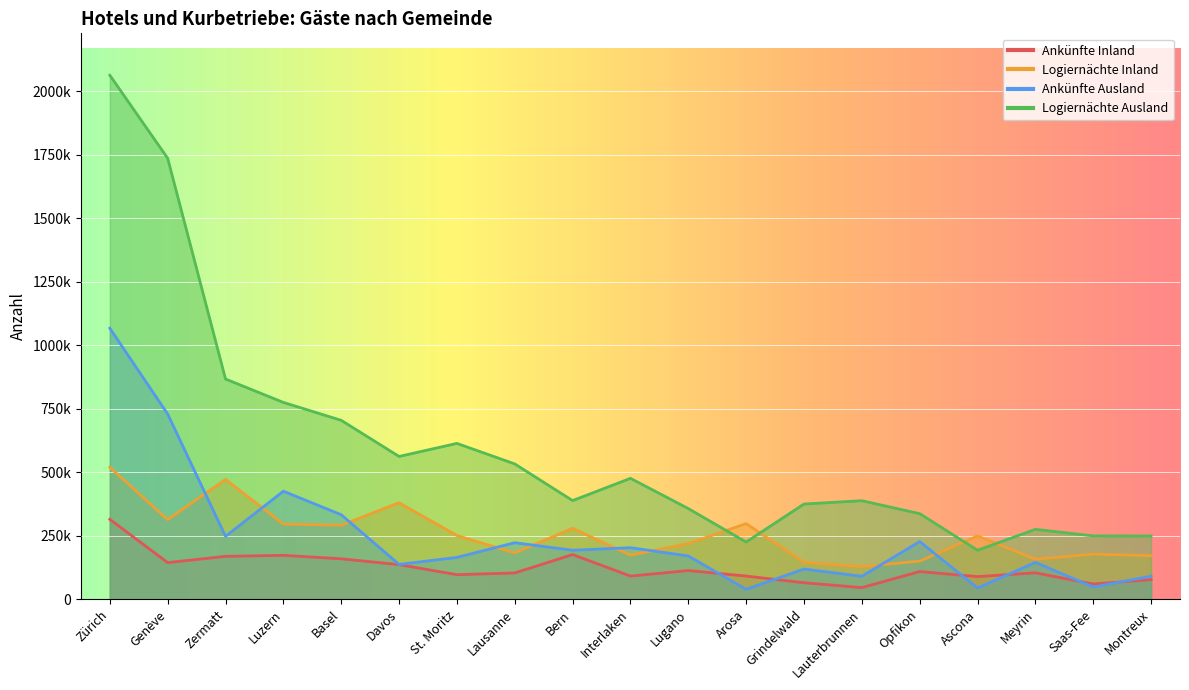

True or false: Logiernächte Ausland has a value of 204192 at Grindelwald.

False